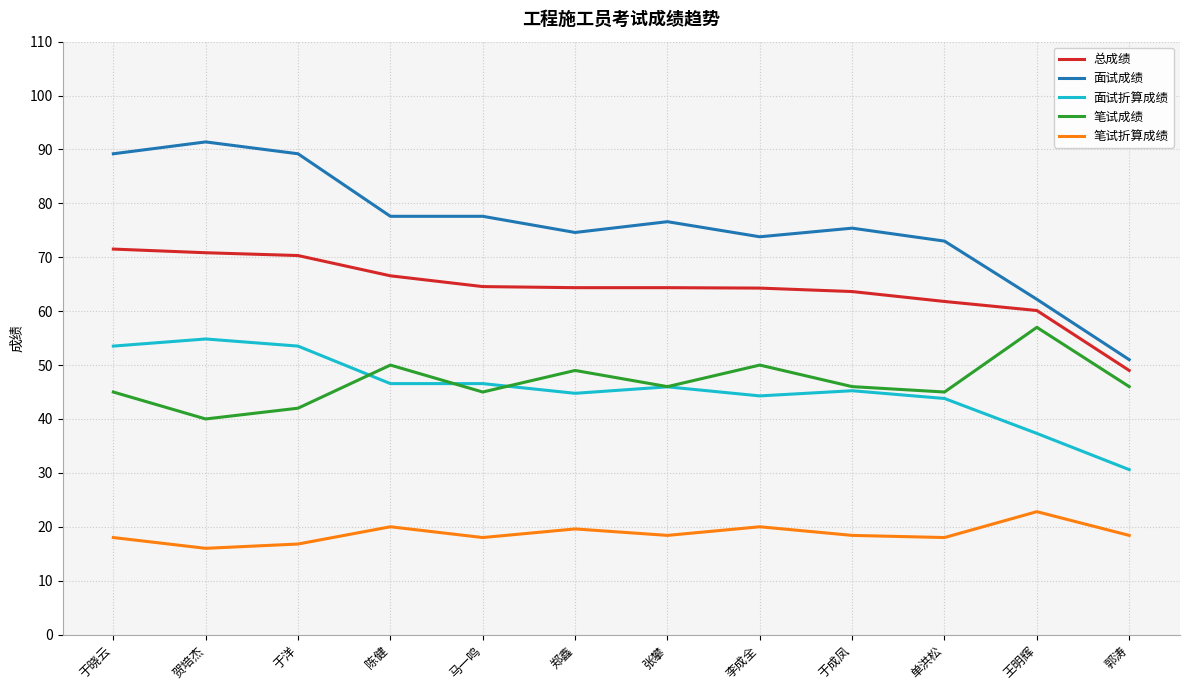

What is the difference between the maximum and minimum values in the 面试成绩 series?

40.4